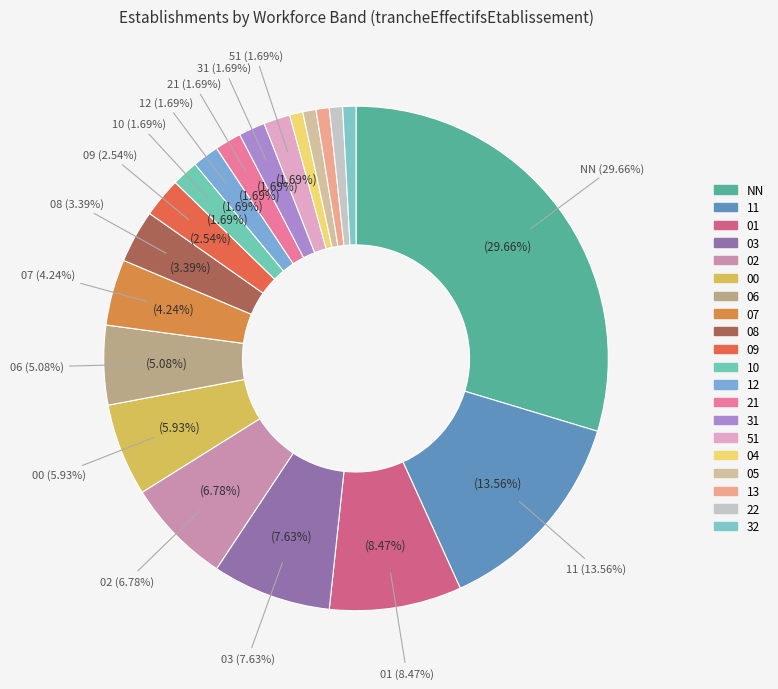

Rank the categories by value from highest to lowest.

NN, 11, 01, 03, 02, 00, 06, 07, 08, 09, 10, 12, 21, 31, 51, 04, 05, 13, 22, 32